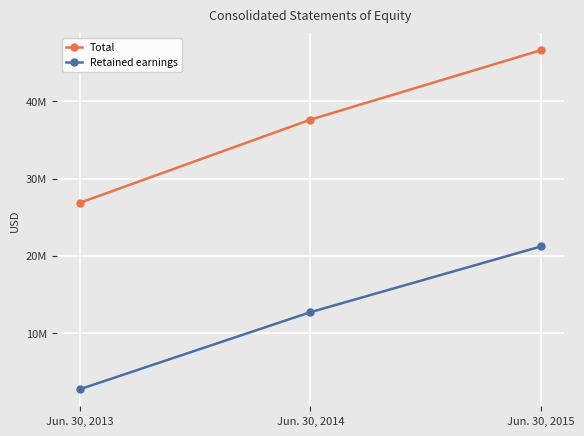

Between Jun. 30, 2013 and Jun. 30, 2015, which series saw the biggest shift?

Total